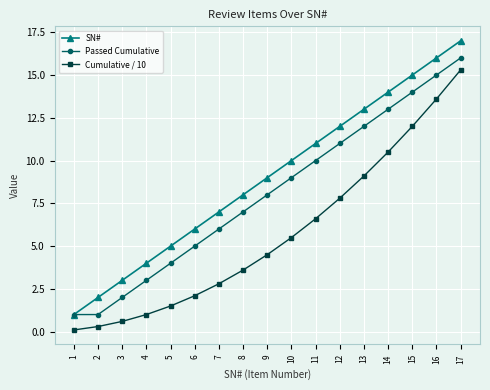

The SN# series shows 8.0 at 8. True or false?

True